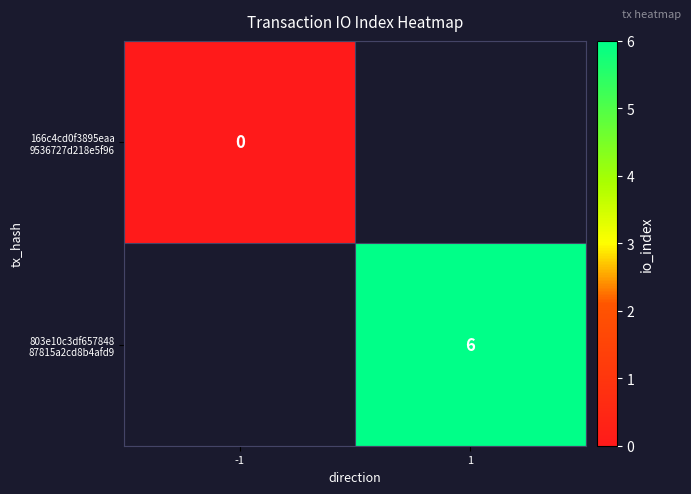

At how many categories does at least one series exceed 5?

1